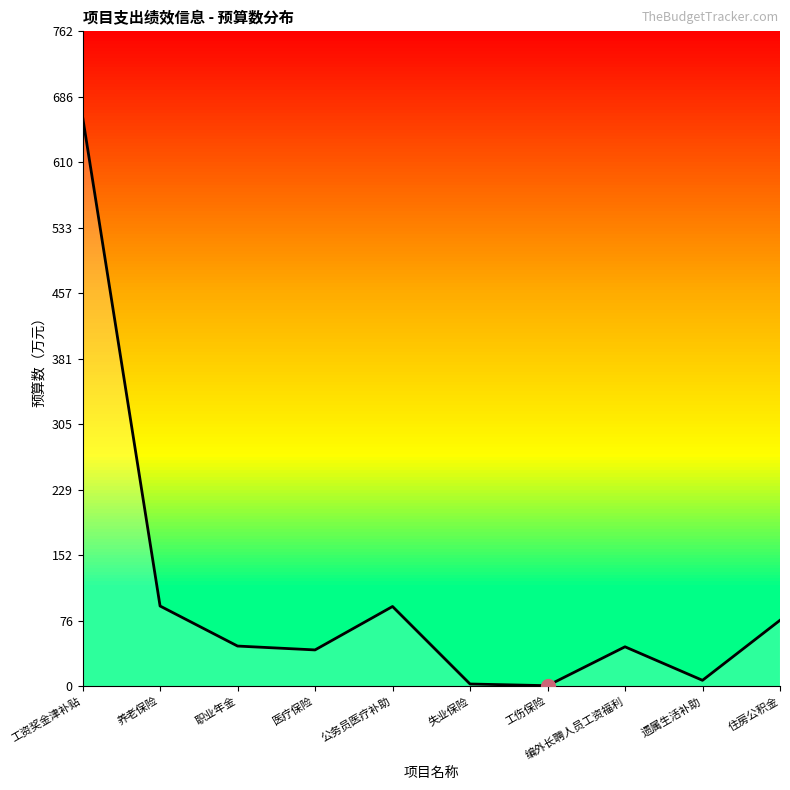

Reading left to right, extract all data points from this chart.

工资奖金津补贴=662.5	养老保险=93.2	职业年金=46.6	医疗保险=42.1	公务员医疗补助=92.6	失业保险=2.5	工伤保险=0.5	编外长聘人员工资福利=45.7	遗属生活补助=6.8	住房公积金=76.6